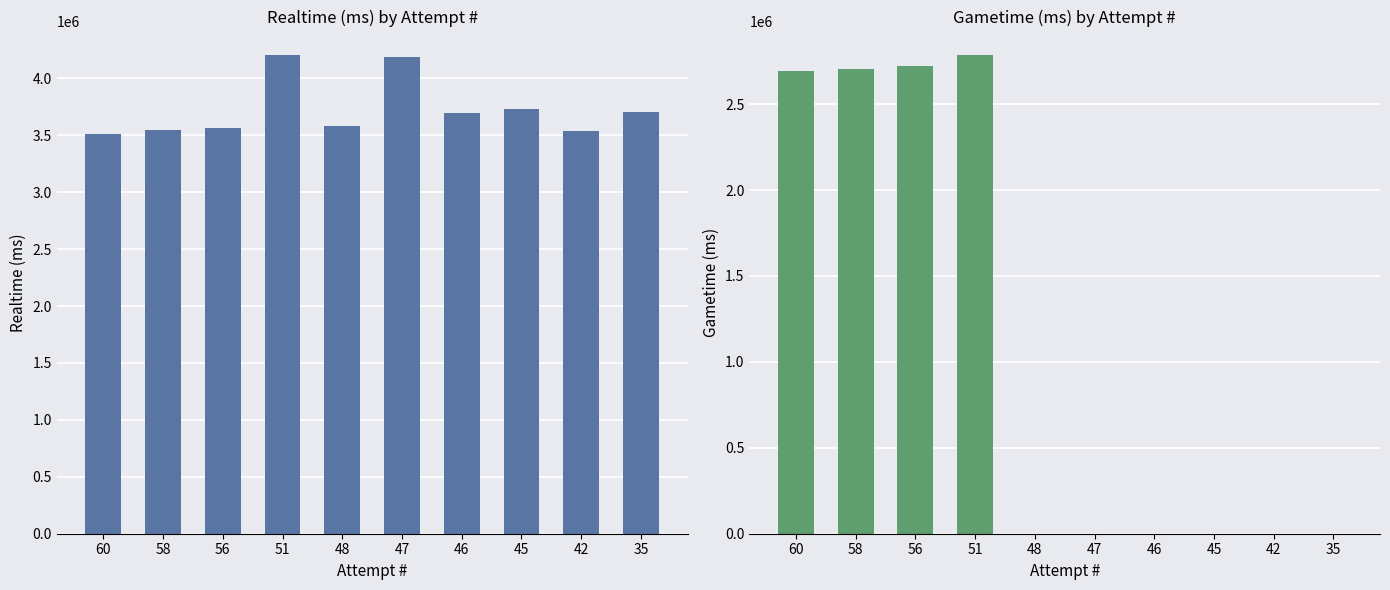

Is it true that Gametime (ms) equals 2707000 at 58?

True